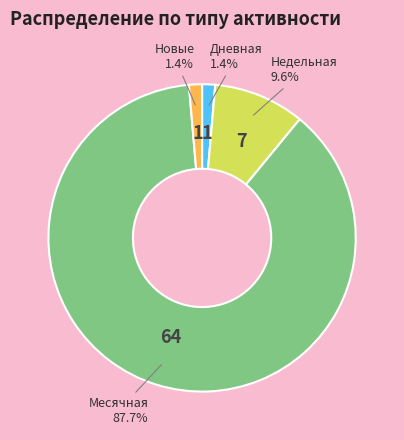

Which category has the biggest portion of the pie?

Месячная